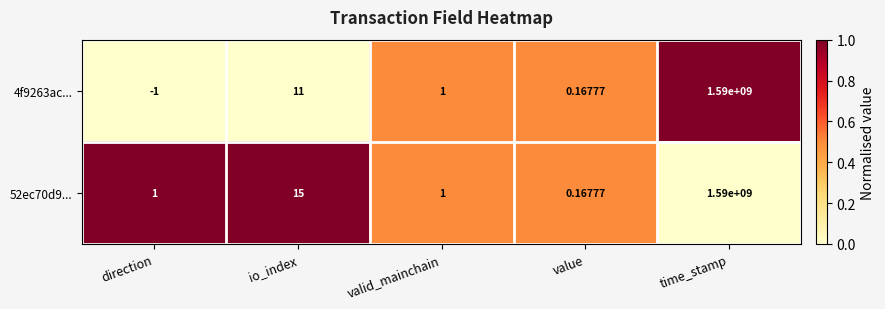

At which category is the sum across all series the highest?

time_stamp